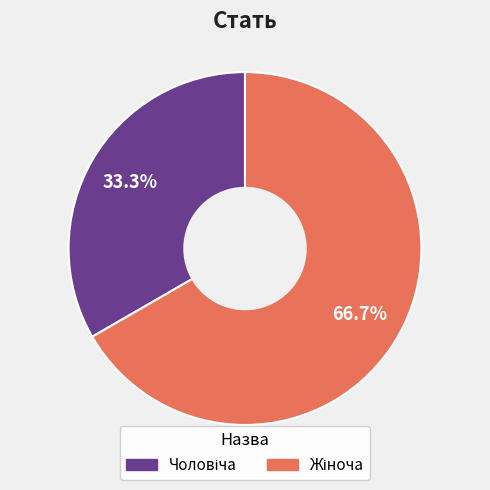

Is there any slice that represents more than half of the pie?

Yes